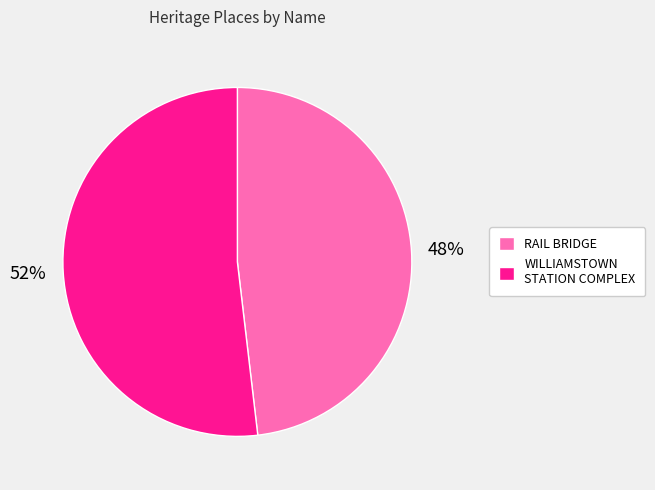

Is RAIL BRIDGE the majority of the pie?

No